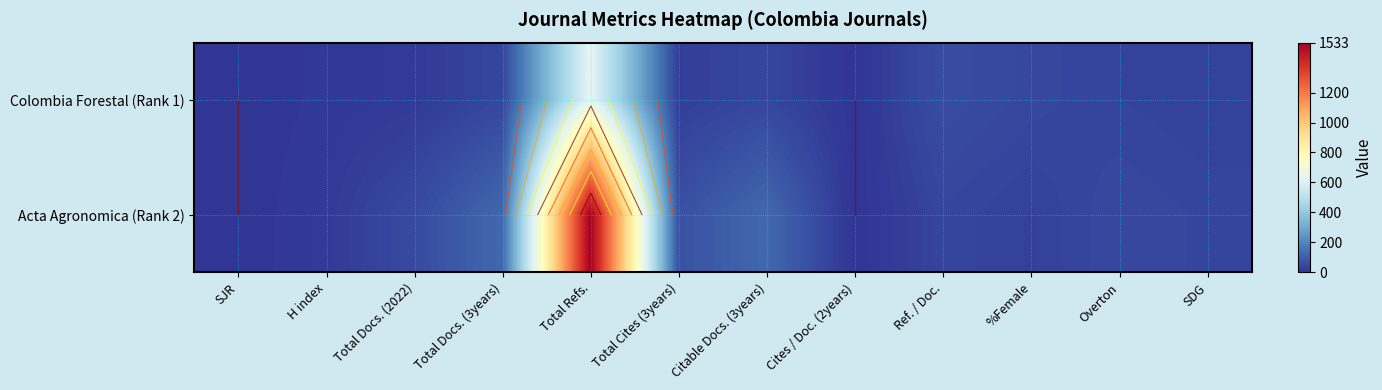

What is the average value of the Acta Agronomica (Rank 2) series?

173